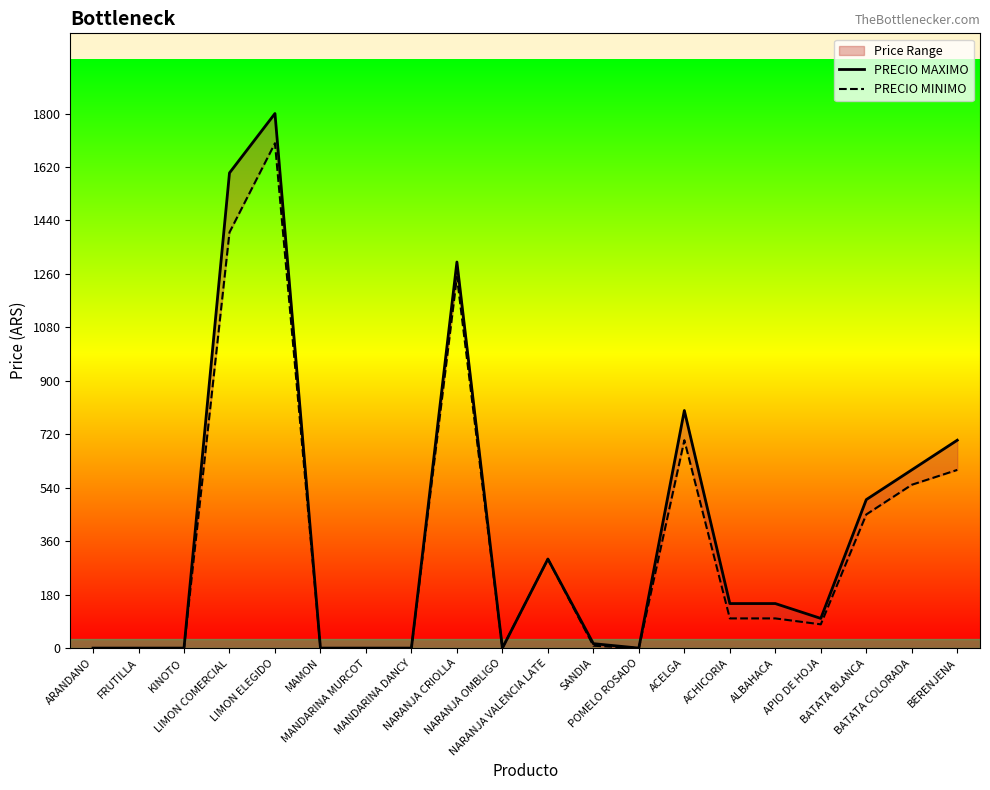

What is the average value of the PRECIO MINIMO series?

362